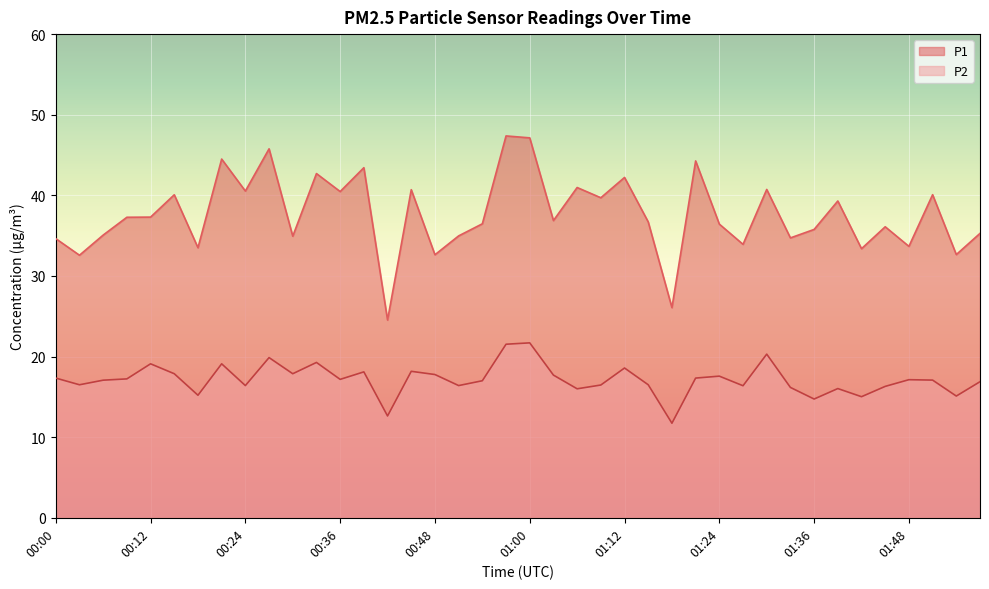

How many interior local valleys does the P2 series have?

13